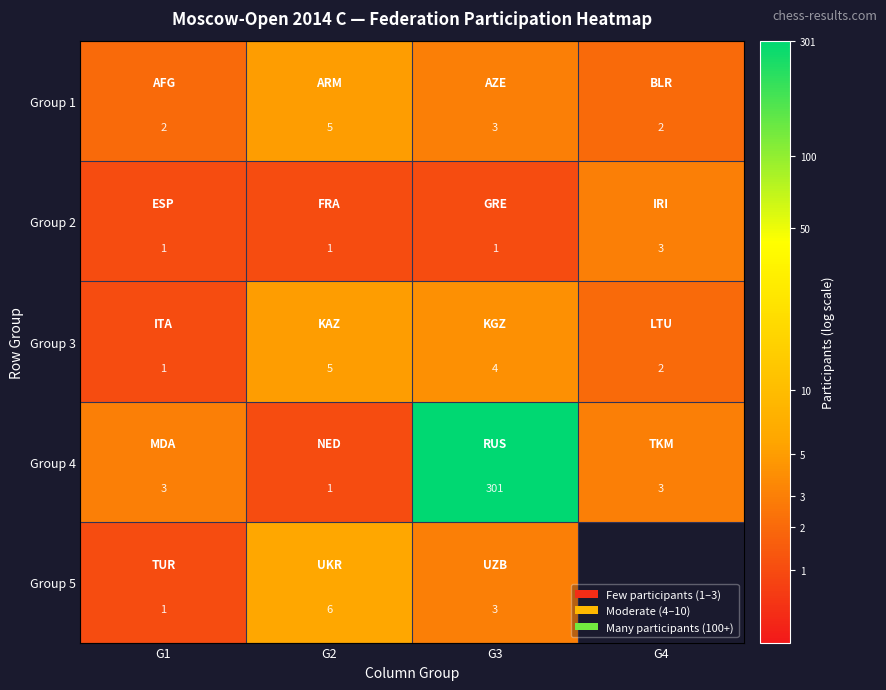

Which series has the largest range (max minus min)?

Group 4